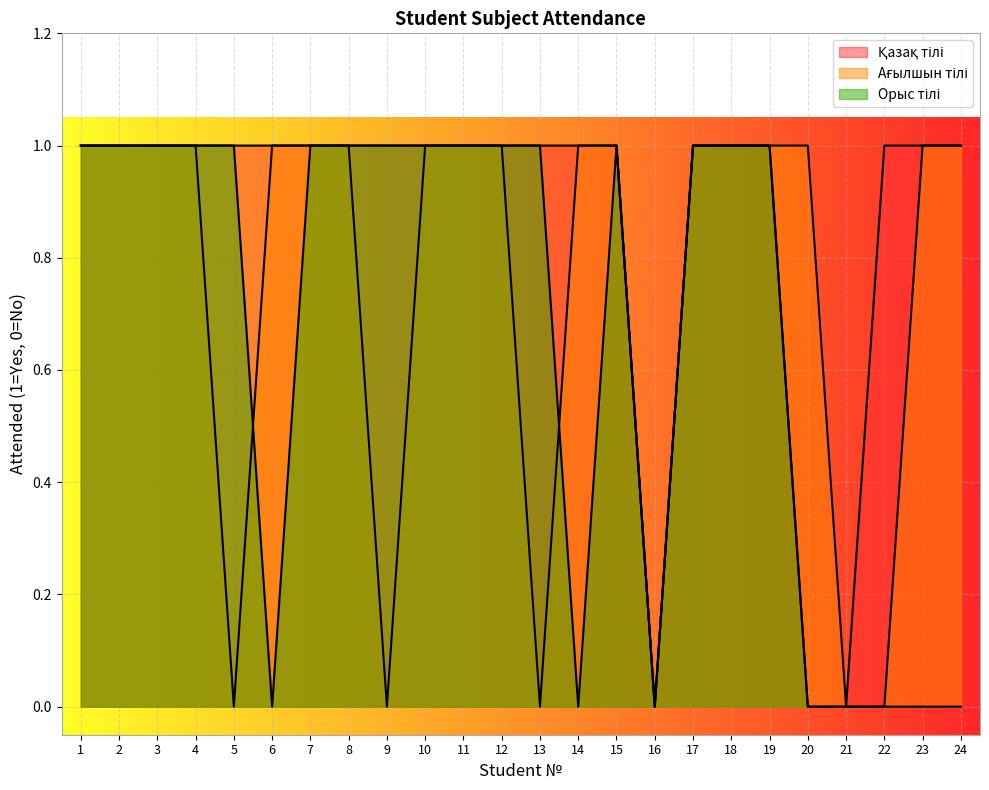

How many lines are shown in the chart?

3